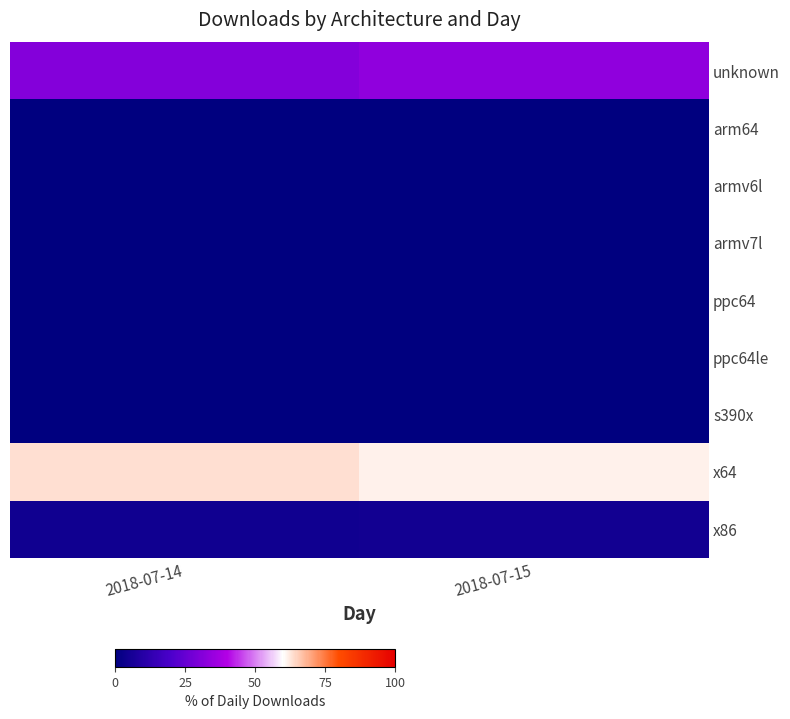

Which series has the largest range (max minus min)?

unknown